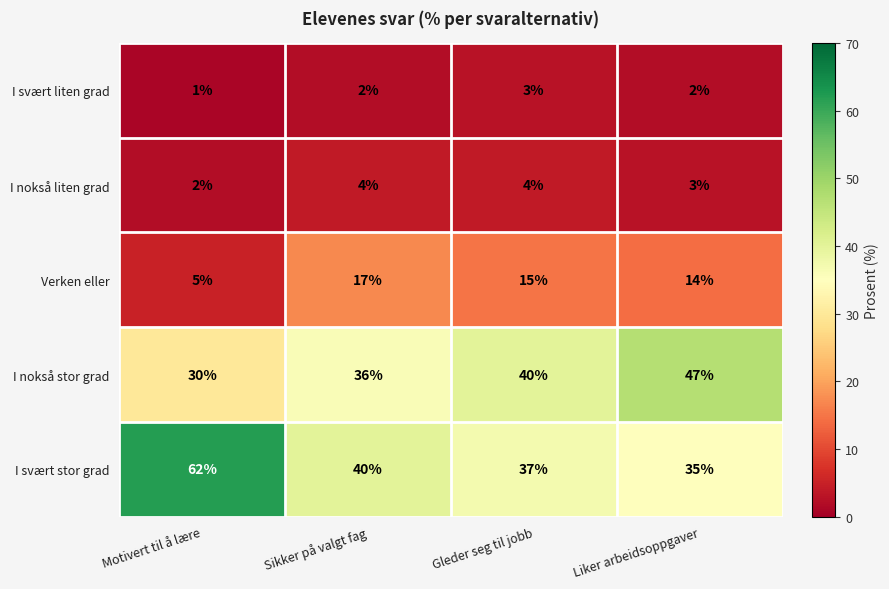

How many categories are shown in the chart?

4